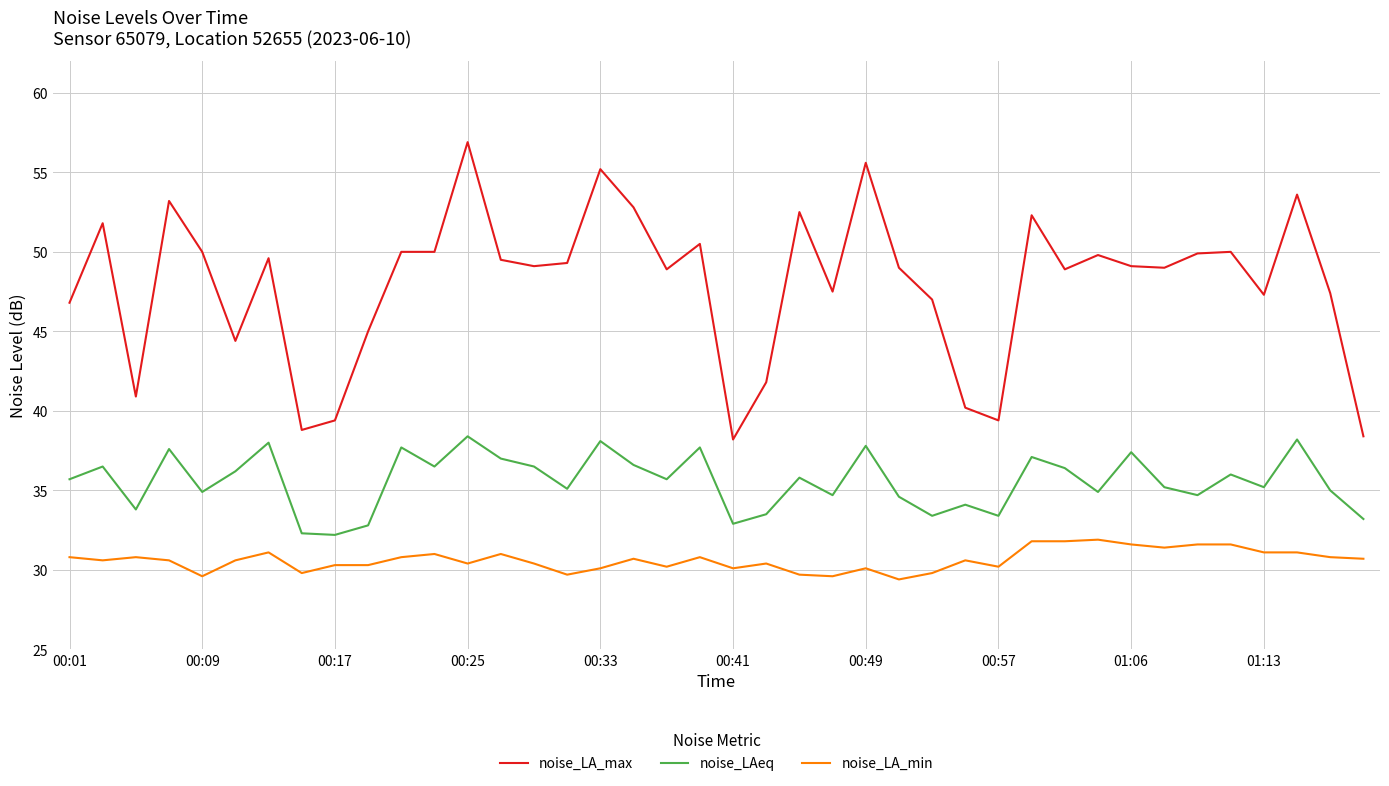

What is the difference between the maximum and minimum values in the noise_LAeq series?

6.2